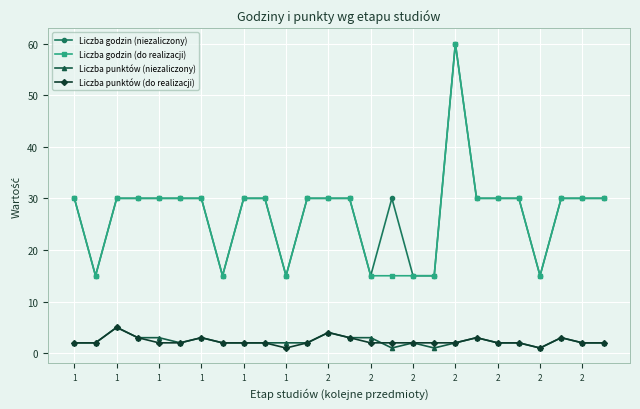

True or false: Liczba godzin (niezaliczony) and Liczba punktów (do realizacji) cross at least once.

False